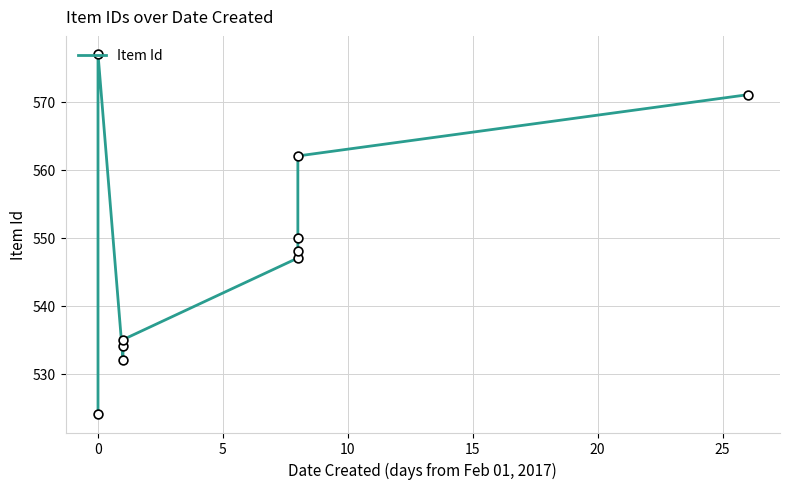

What is the change in value from −5 to 0?

+53